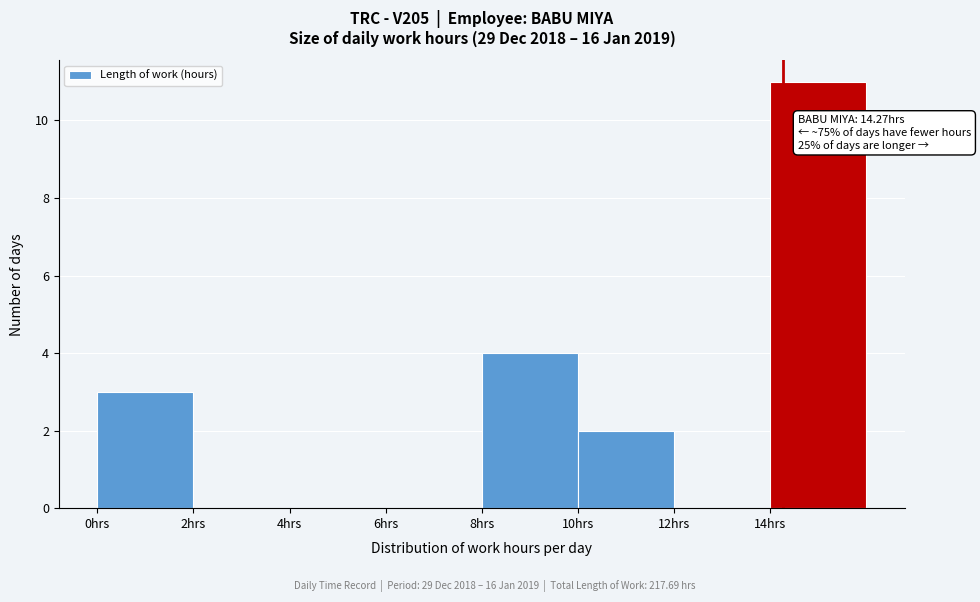

Which range on the x-axis has the tallest bar?

14 to 16